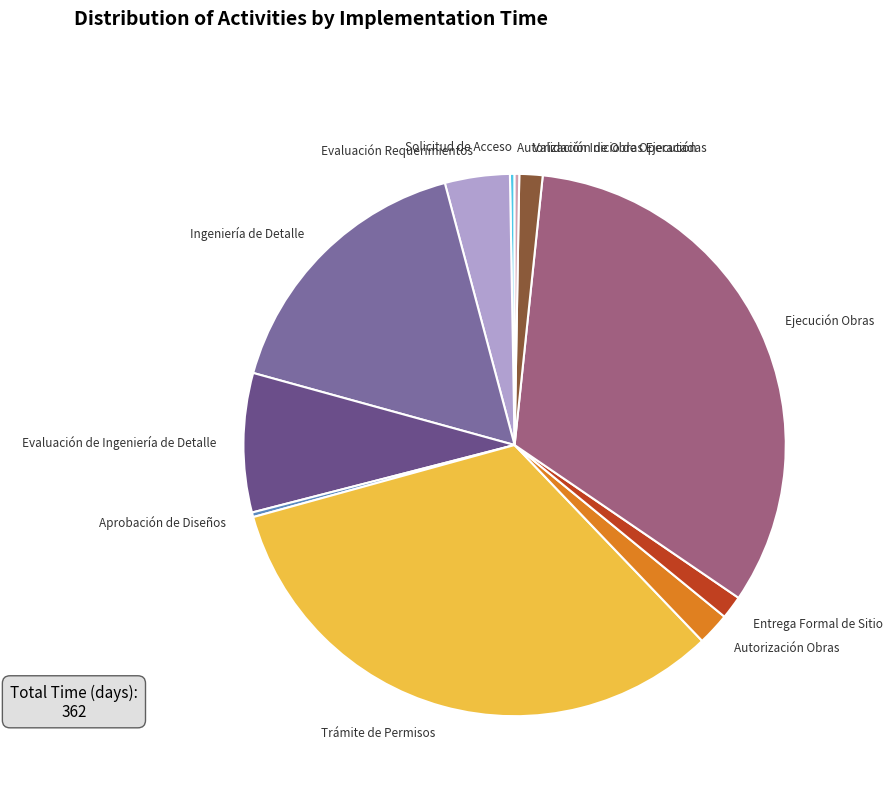

Is it true that Trámite de Permisos is 41% of the pie?

False